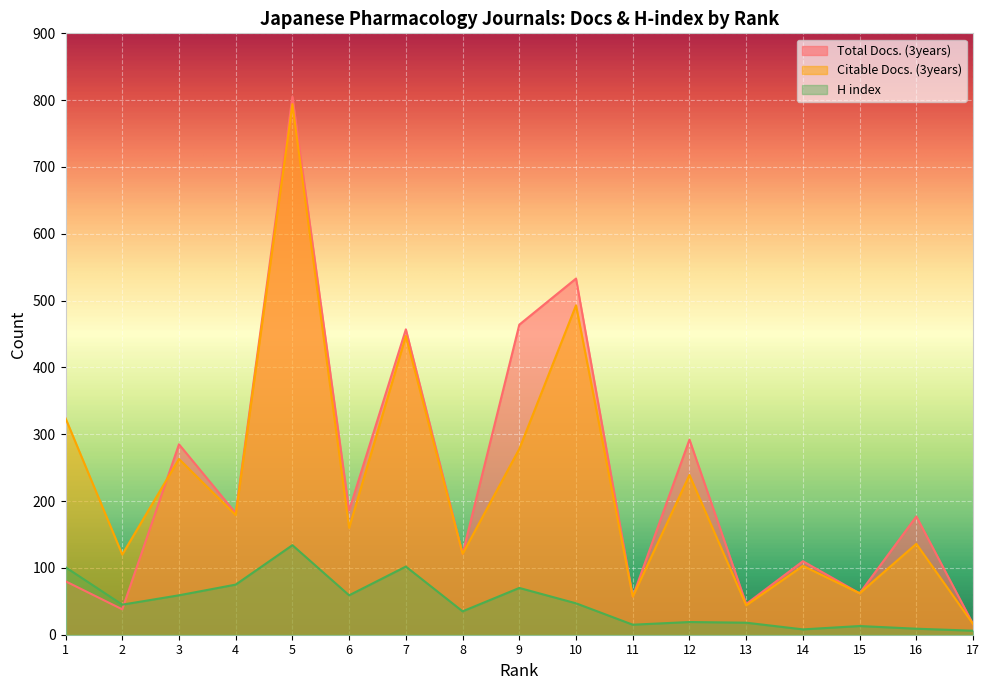

What is the spread (max minus min) of values at 7?

355